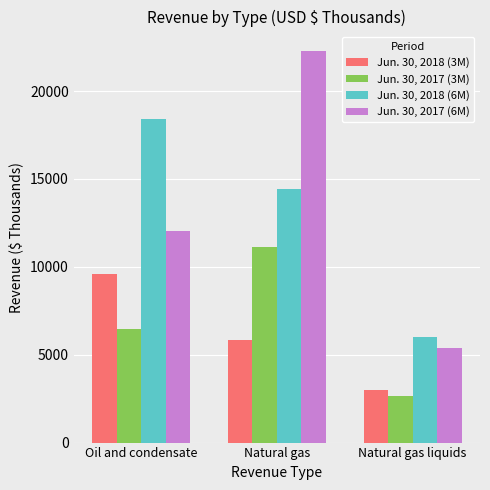

The Jun. 30, 2018 (6M) series shows 28430 at Oil and condensate. True or false?

False